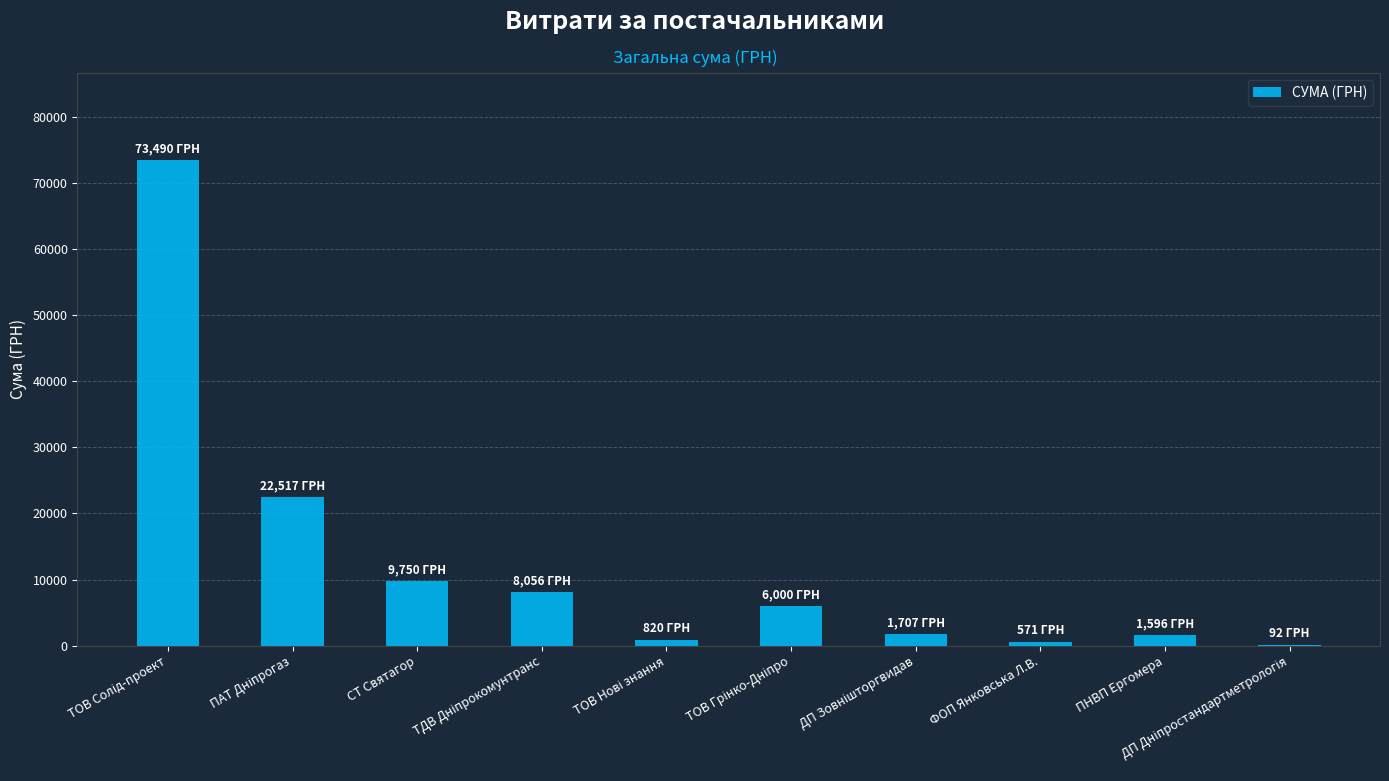

What is the sum of all values?

124599.0